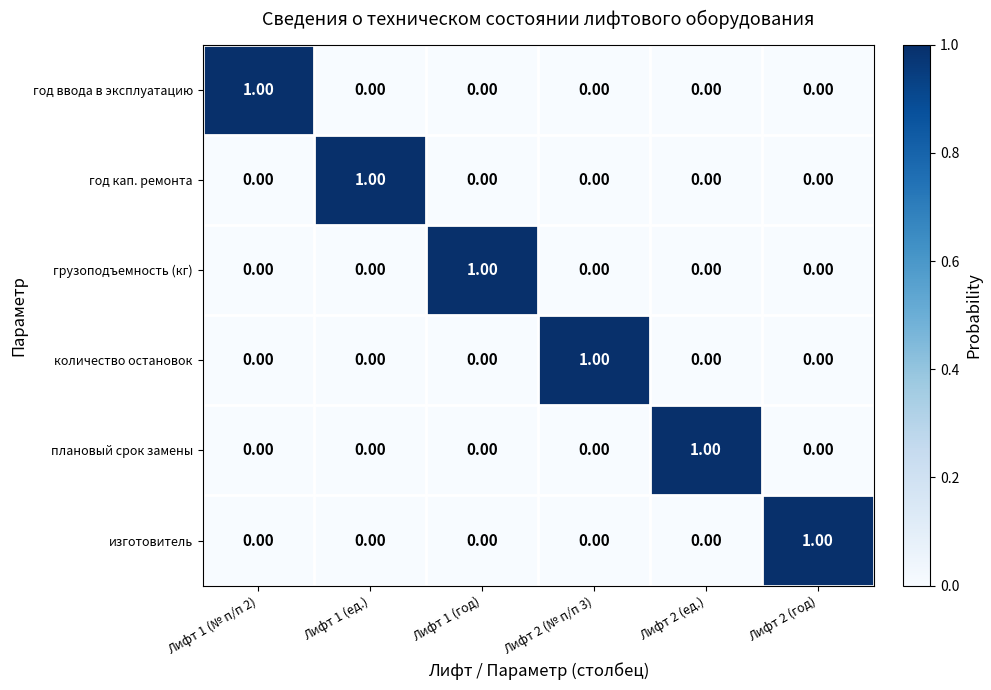

At how many categories does at least one series exceed 0?

6